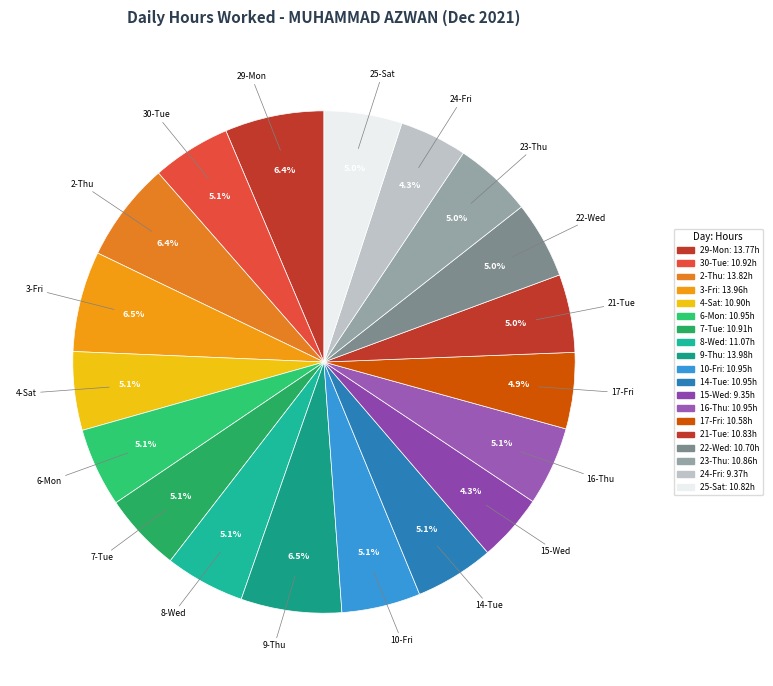

What is the change in value from 14-Tue to 17-Fri?

-0.4